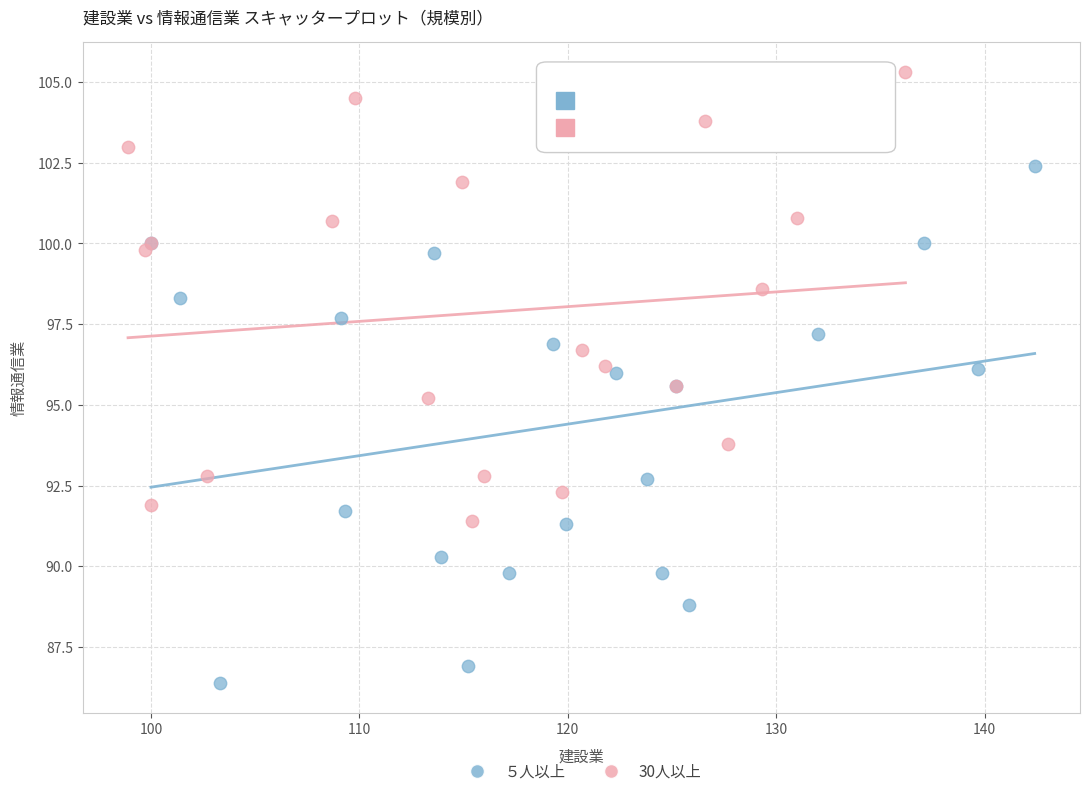

Which series has the largest Y range (max minus min)?

５人以上